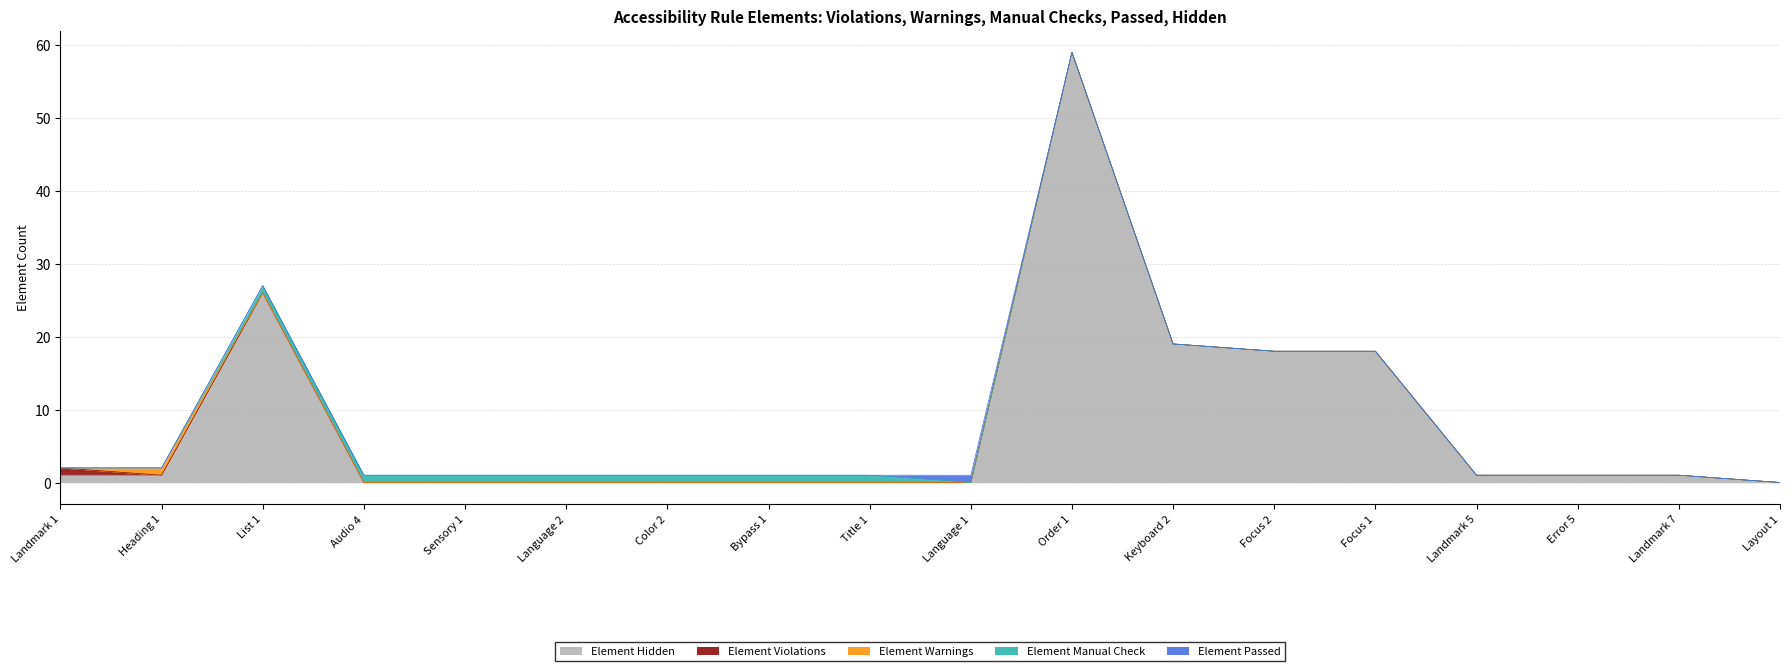

What position from the left is Layout 1?

18